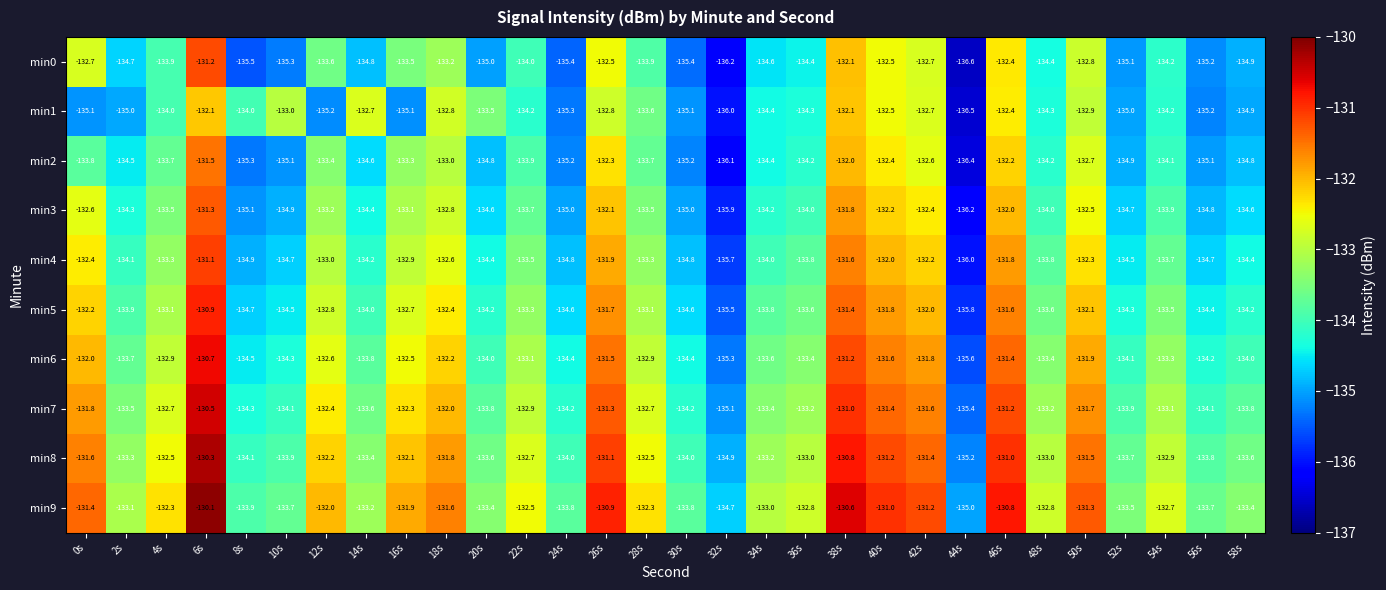

Which series has the largest range (max minus min)?

min0